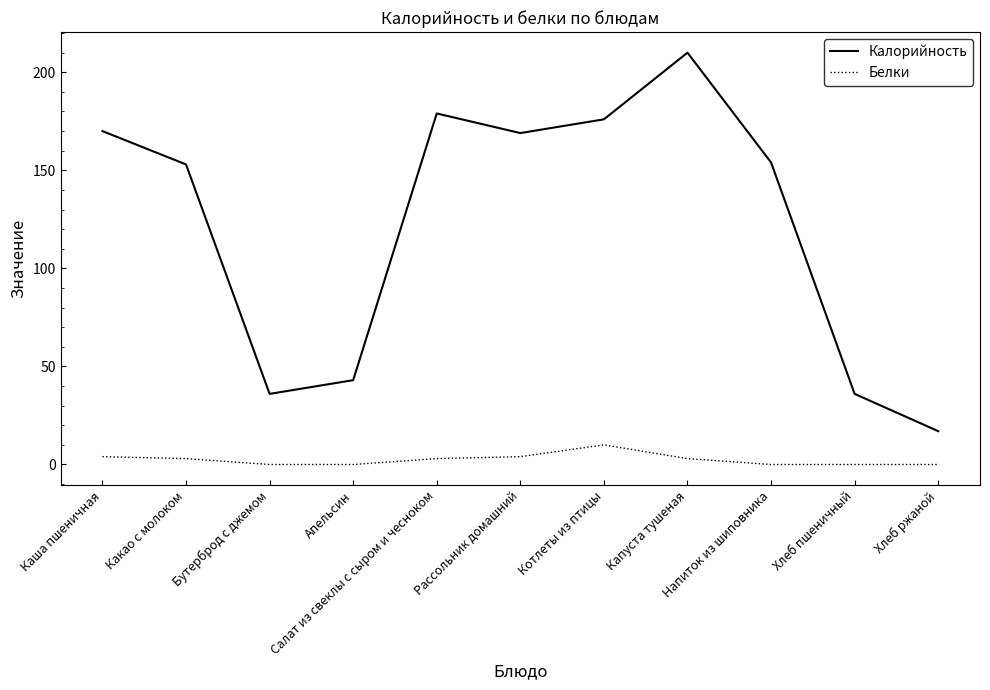

Which series has the widest spread of values?

Калорийность